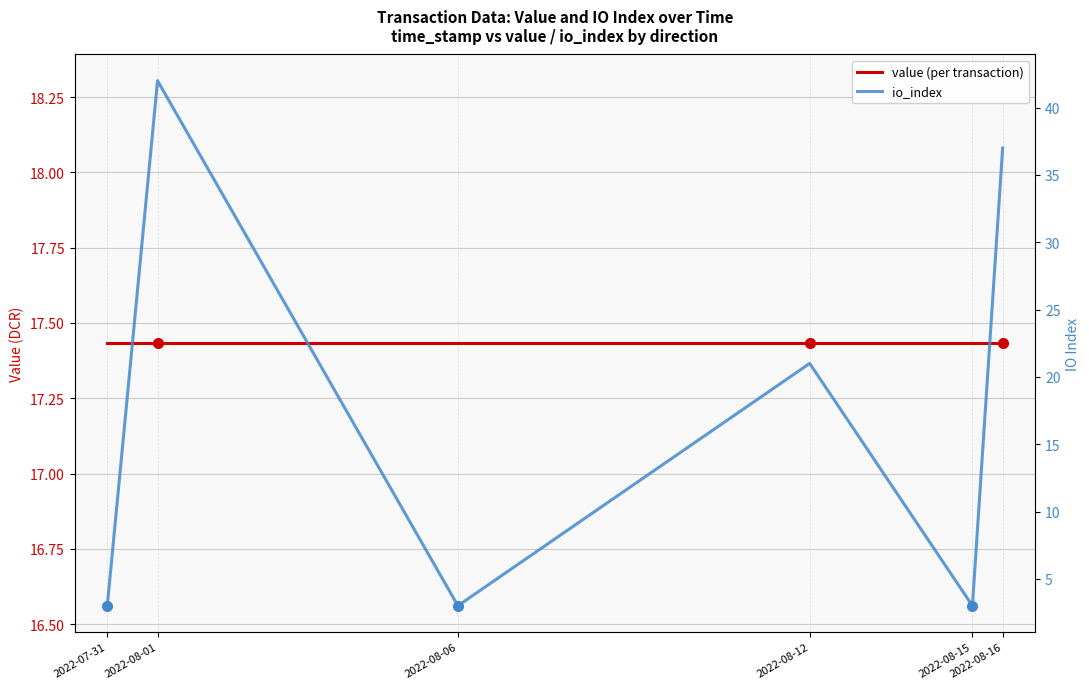

How many intersections are there between value (per transaction) and io_index?

5